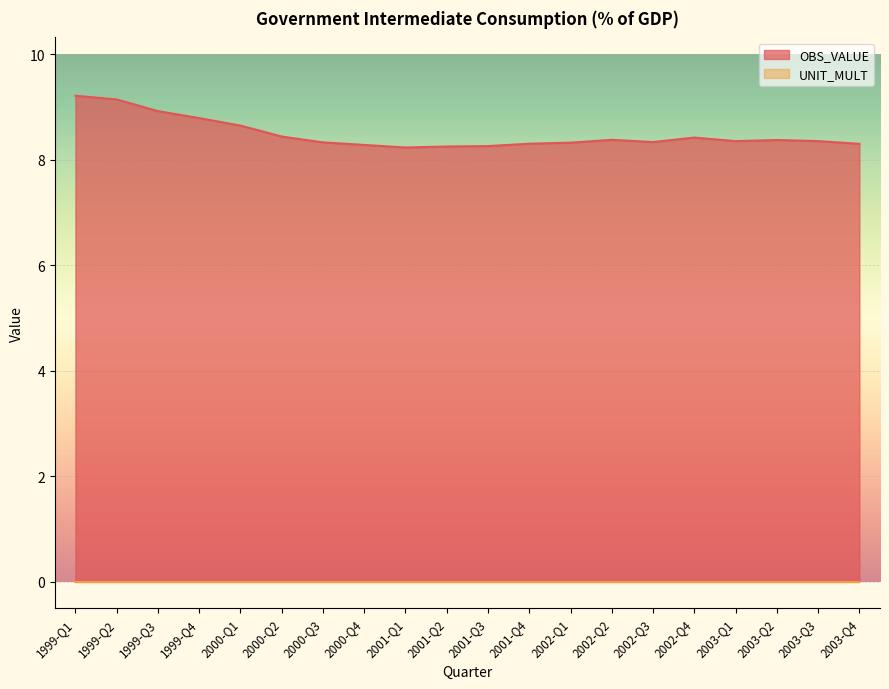

What is the label of the 17th point from the right?

1999-Q4